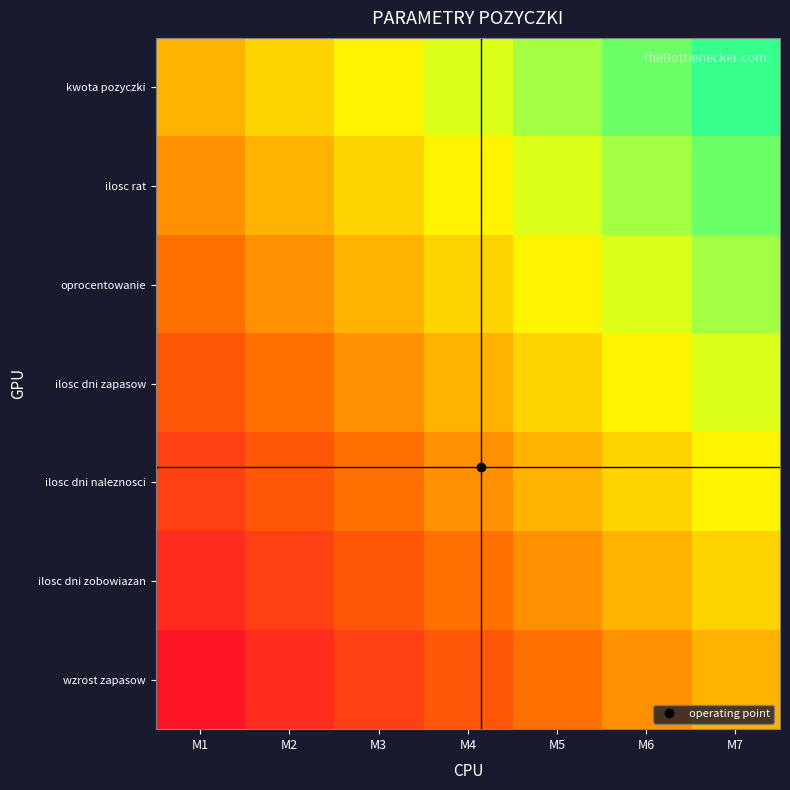

At how many categories does at least one series exceed 0?

6